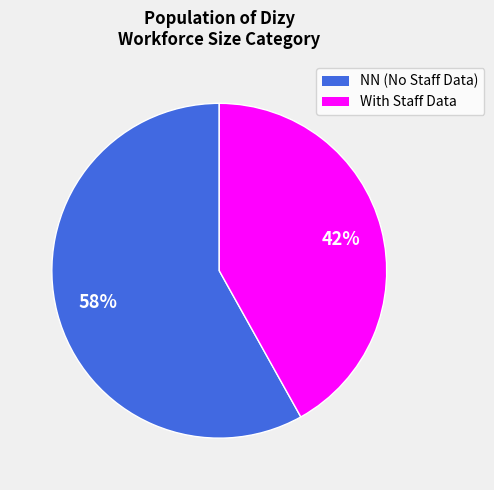

Is there a majority slice in this chart?

Yes